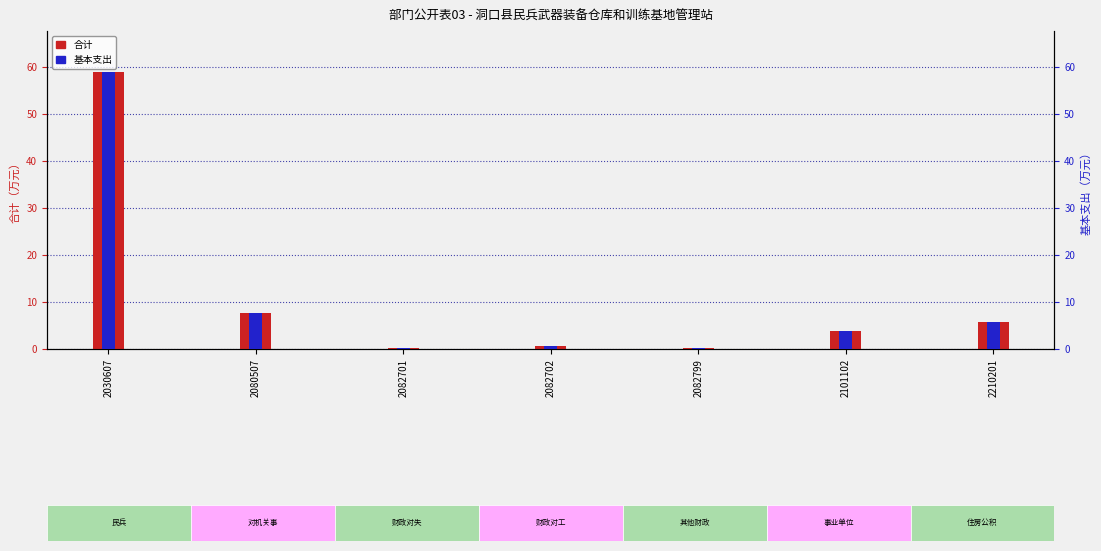

What is the approximate value of 合计 at 2082701?

0.3